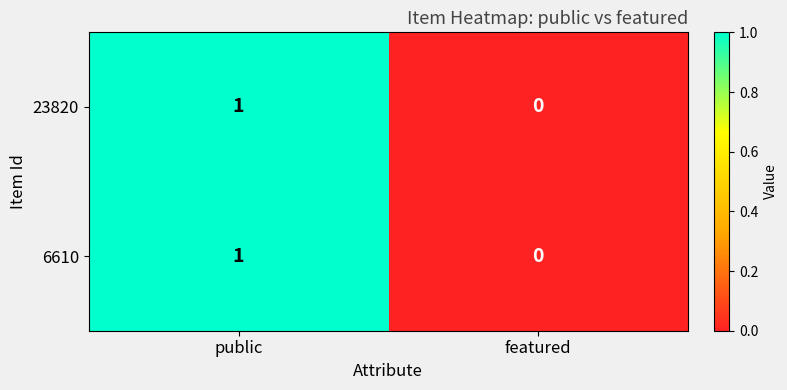

The 23820 series shows 0 at public. True or false?

False